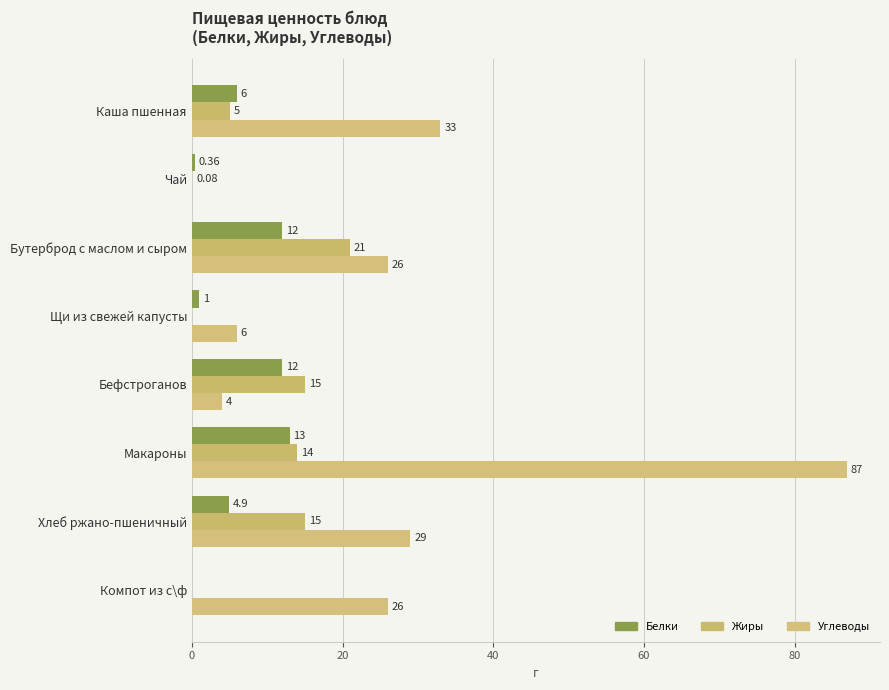

How many values in Жиры are above zero?

6